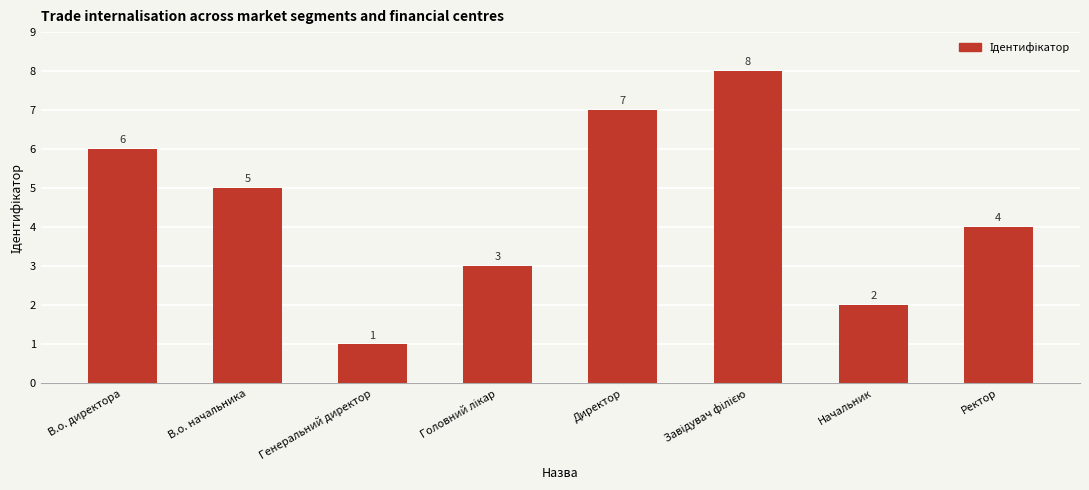

Reading left to right, list all the values displayed in this chart.

6	5	1	3	7	8	2	4